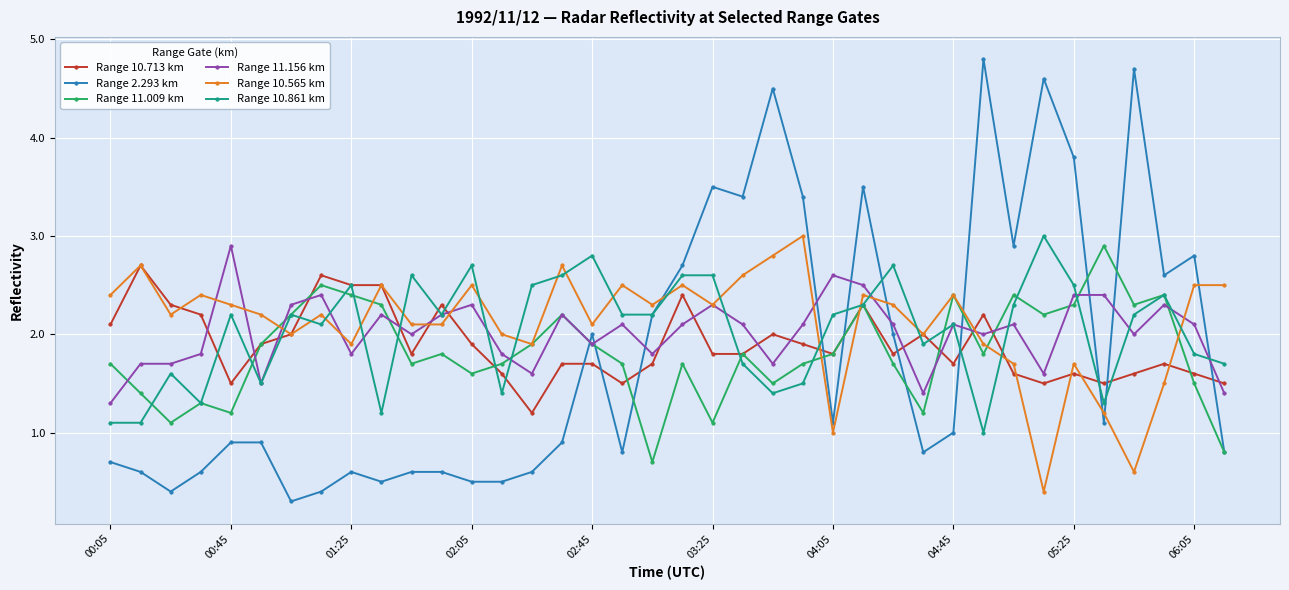

How many distinct data groups are displayed?

6